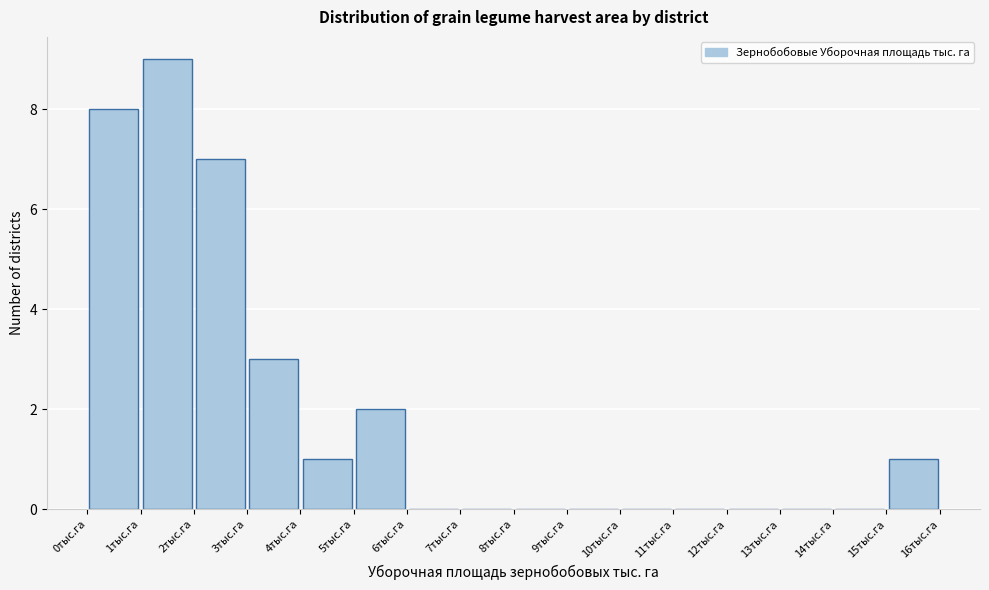

Over which range of the x-axis is the bar tallest?

1 to 2